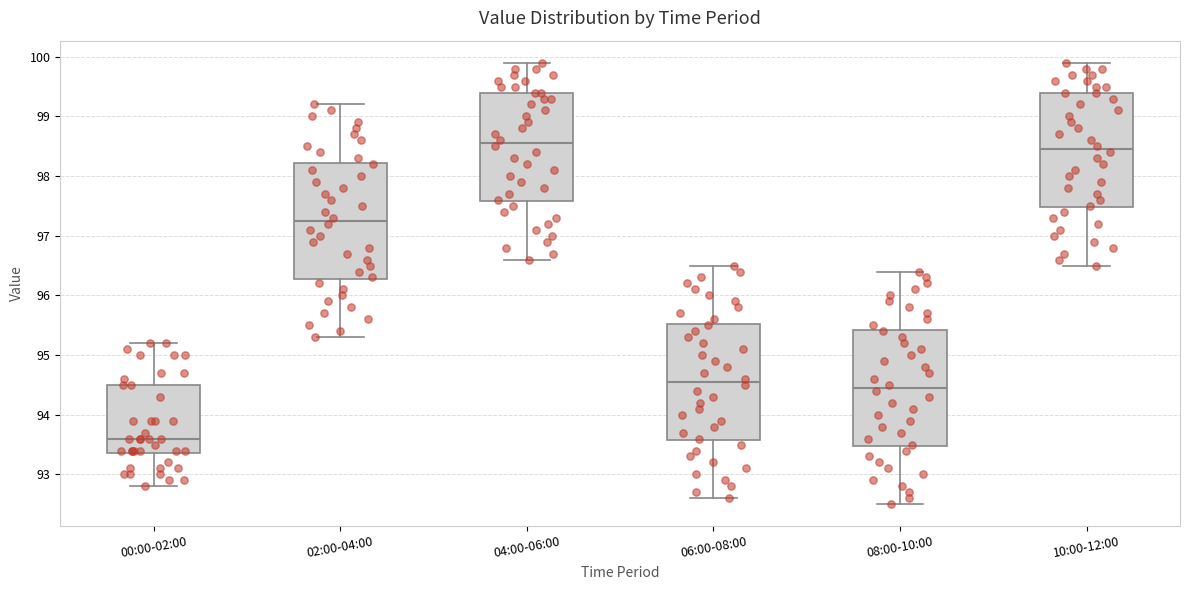

Where does the median line of the box for 10:00-12:00 sit on the y-axis? The values are not printed on the chart, so give them approximately, as read against the axis.

98.5